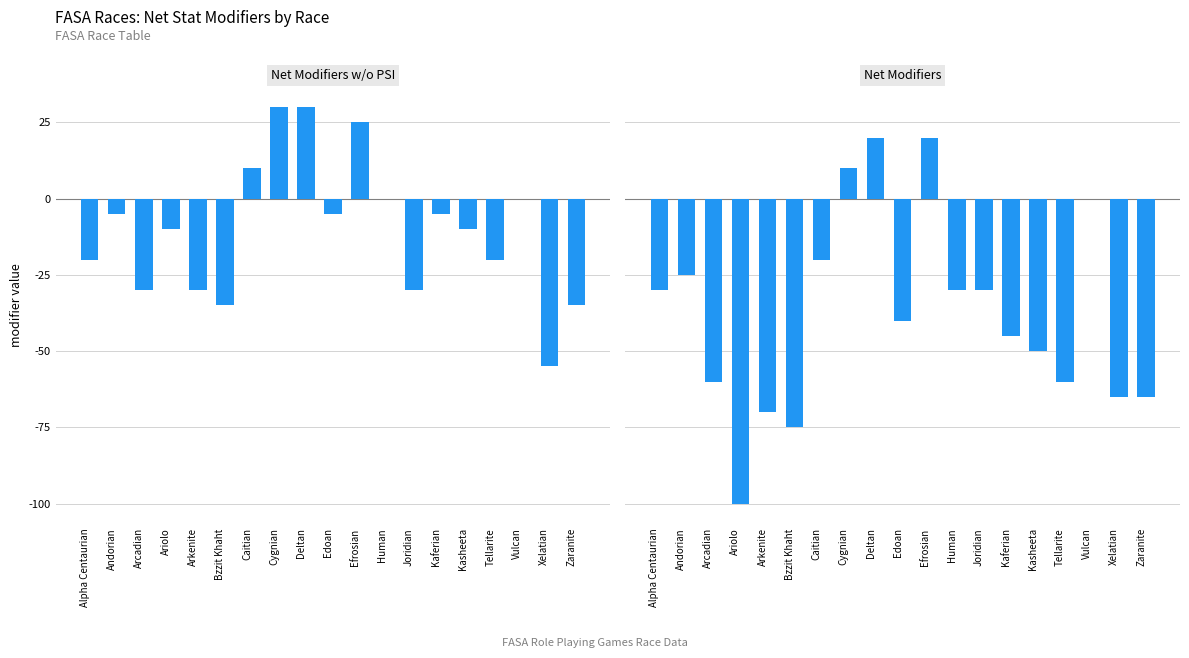

At Kaferian, list the series in order from smallest to largest.

Net Modifiers, Net Modifiers w/o PSI